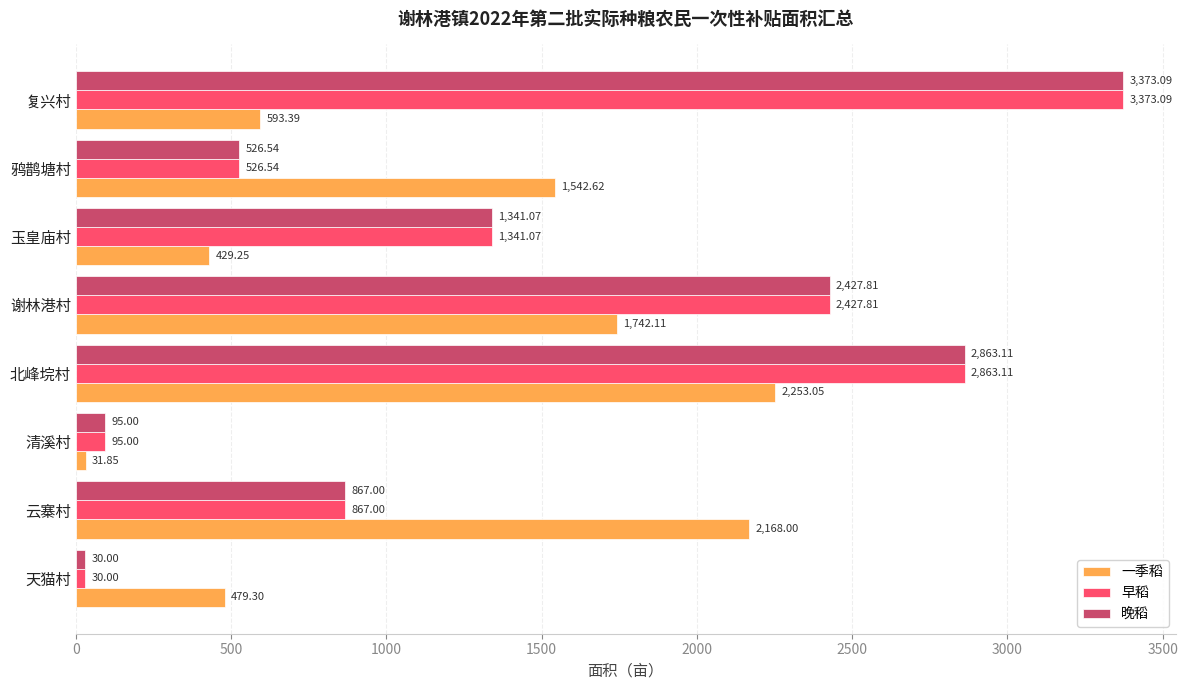

Is the value of 早稻 at 复兴村 greater than the value of 一季稻 at 清溪村?

Yes